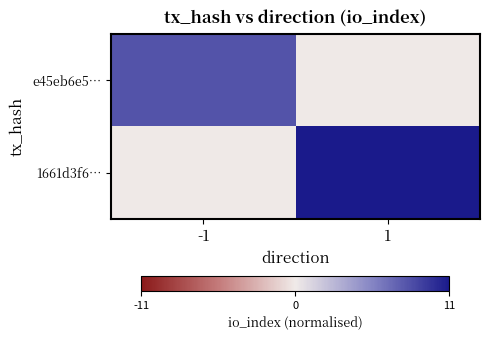

How many series are shown in this chart?

2